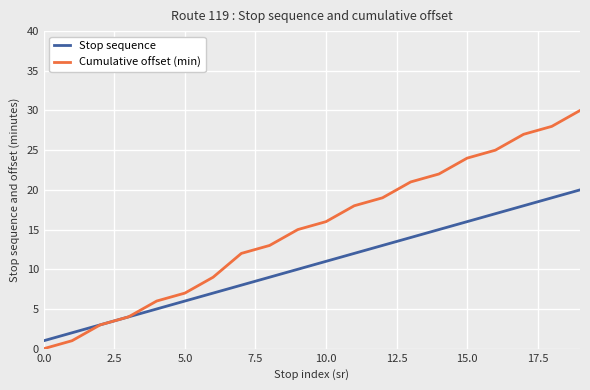

What is the difference between the maximum and minimum values in the Cumulative offset (min) series?

30